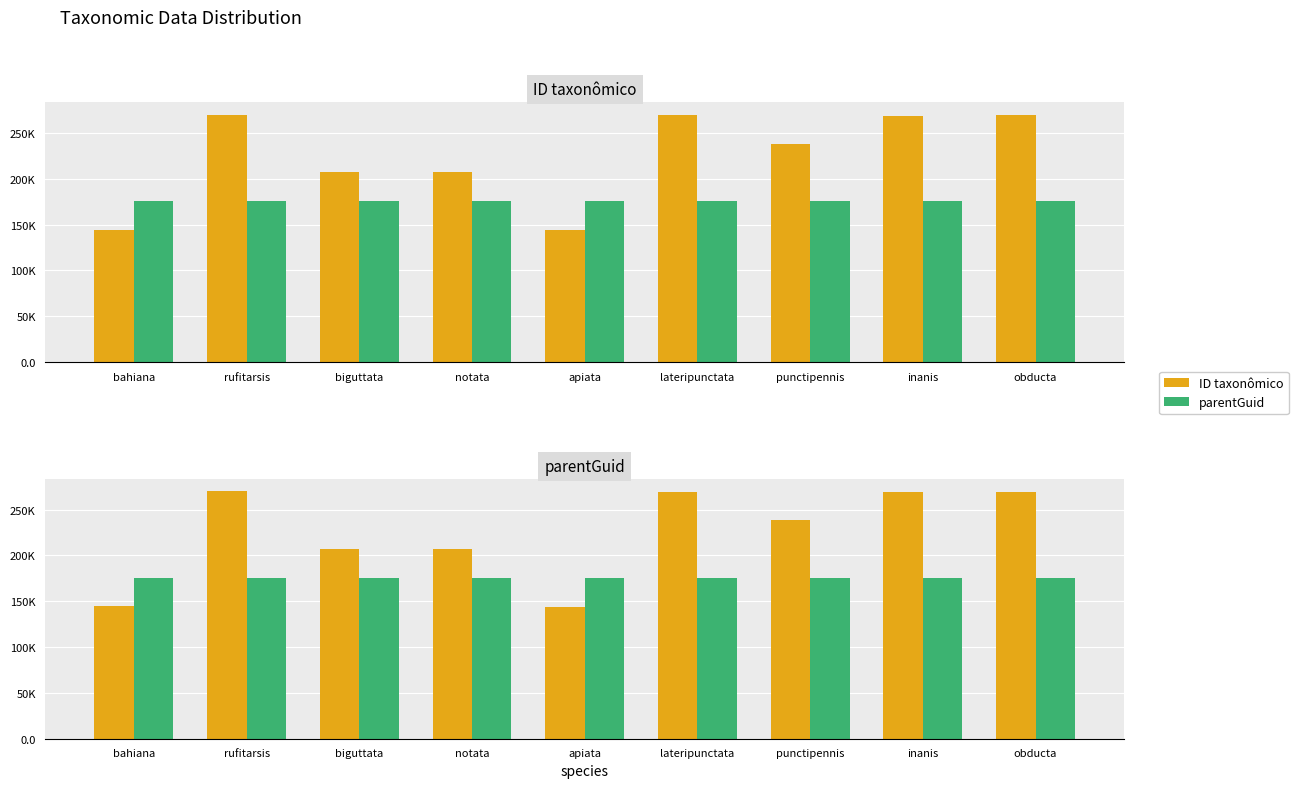

Reading left to right, what are all the values shown in this chart?

ID taxonômico: 144656	270003	207006	207079	144068	269271	238307	268943	269638
parentGuid: 175726	175726	175726	175726	175726	175726	175726	175726	175726